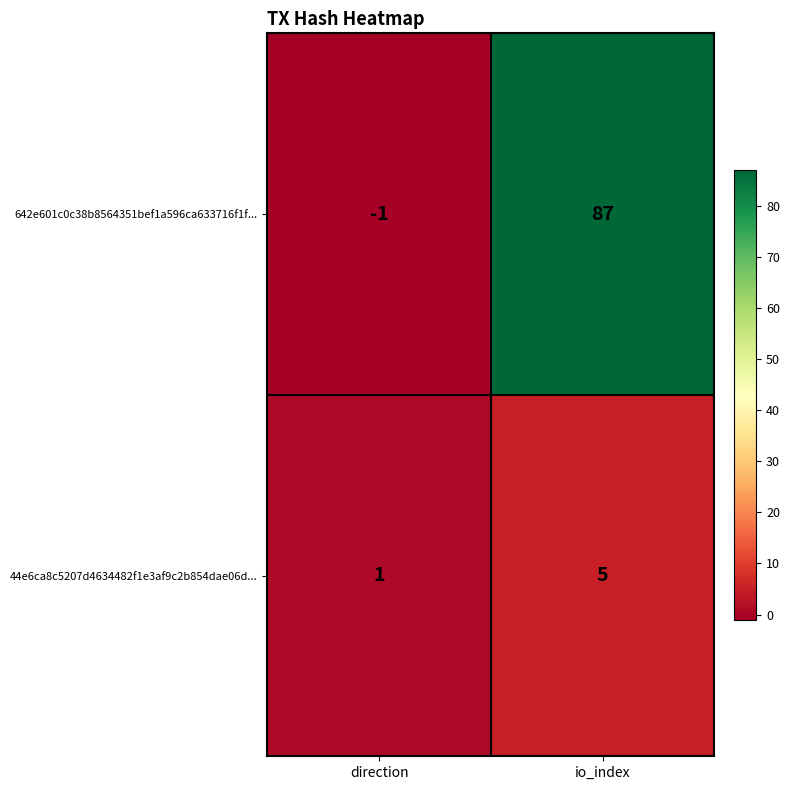

The value of 44e6ca8c5207d4634482f1e3af9c2b854dae06d... at io_index is 5. True or false?

True